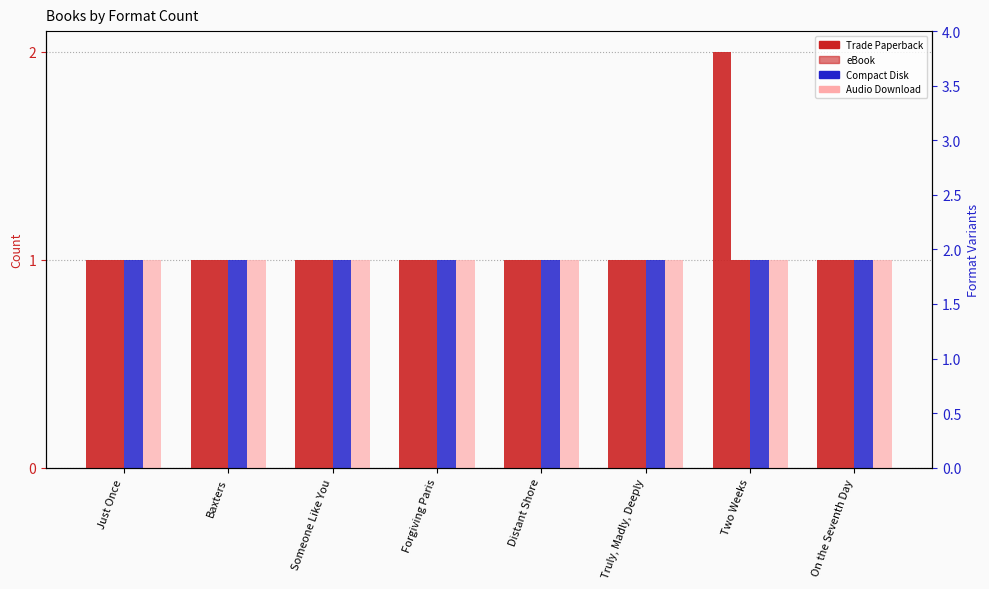

The value of Audio Download at Distant Shore is 2. True or false?

False